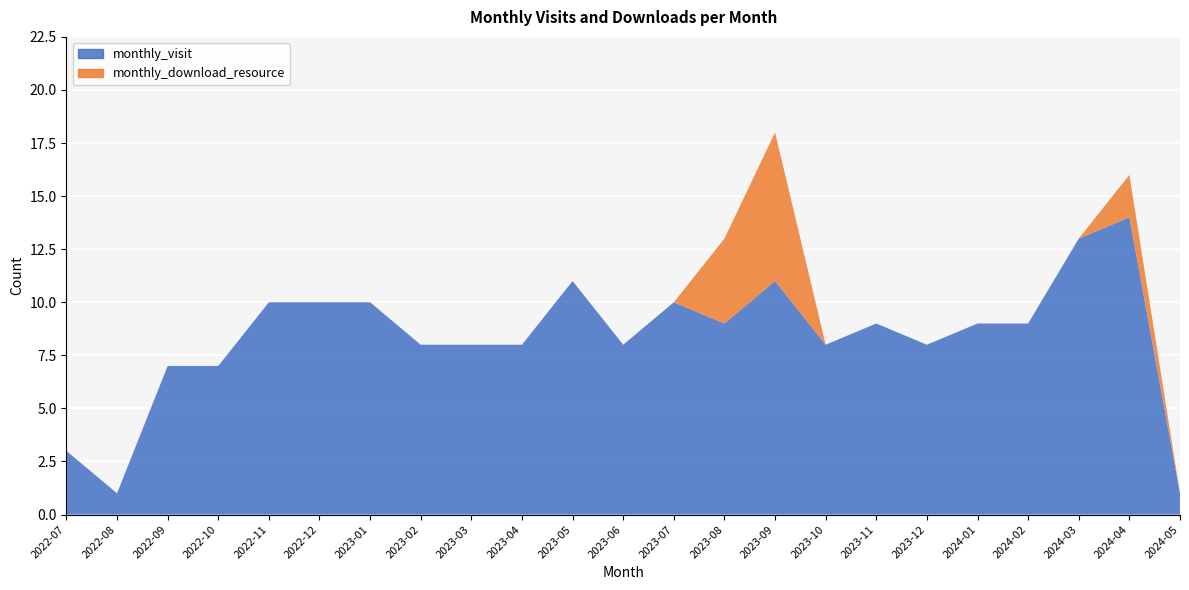

Rank the series by their average value, from lowest to highest.

monthly_download_resource, monthly_visit